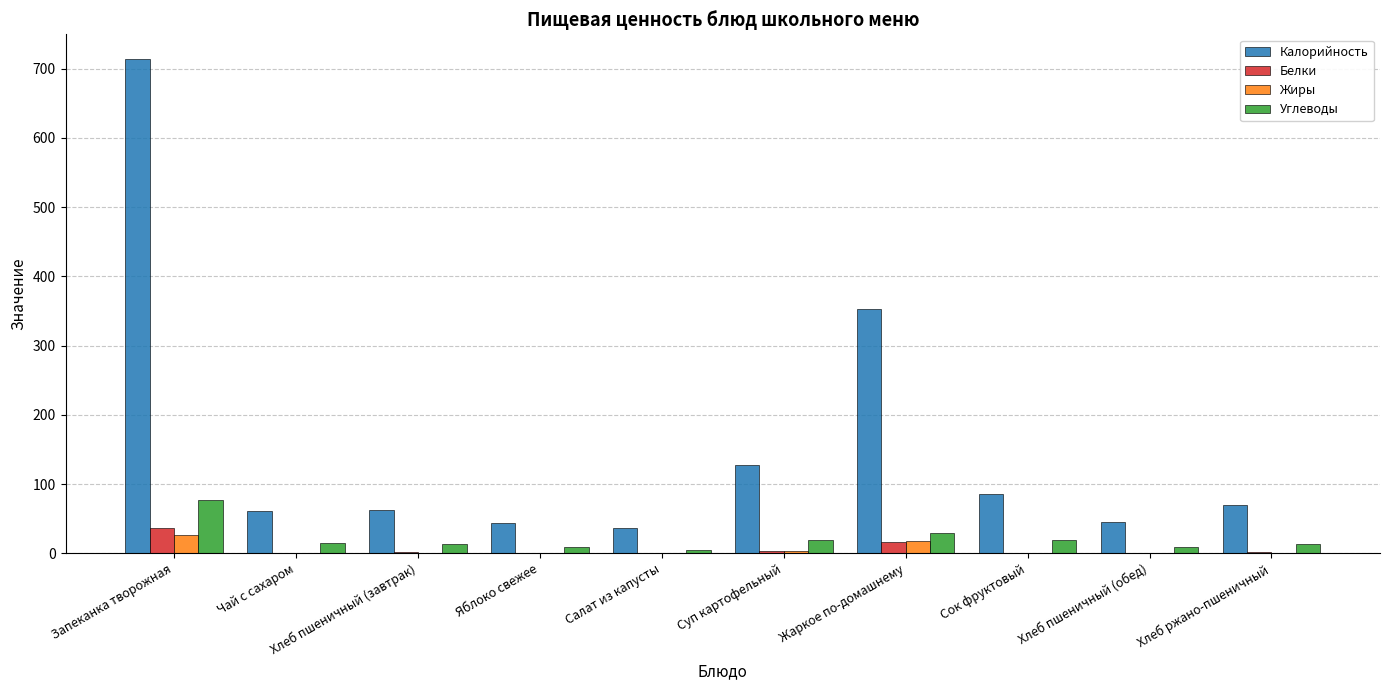

At which category is the sum across all series the highest?

Запеканка творожная